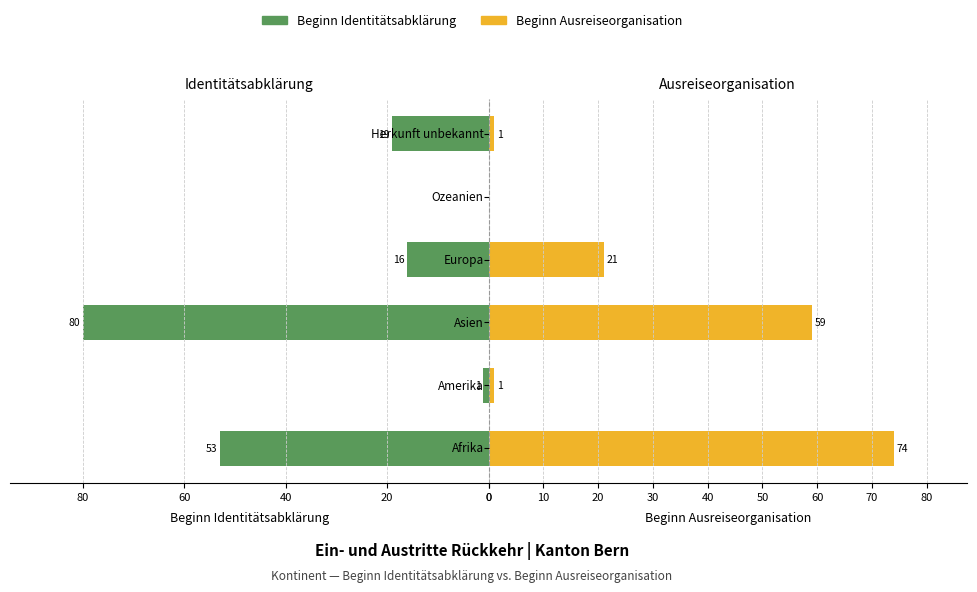

Reading left to right, extract all data points from this chart.

Beginn Identitätsabklärung: 0=53	20=1	40=80	60=16	80=0	100=19
Beginn Ausreiseorganisation: 0=74	20=1	40=59	60=21	80=0	100=1